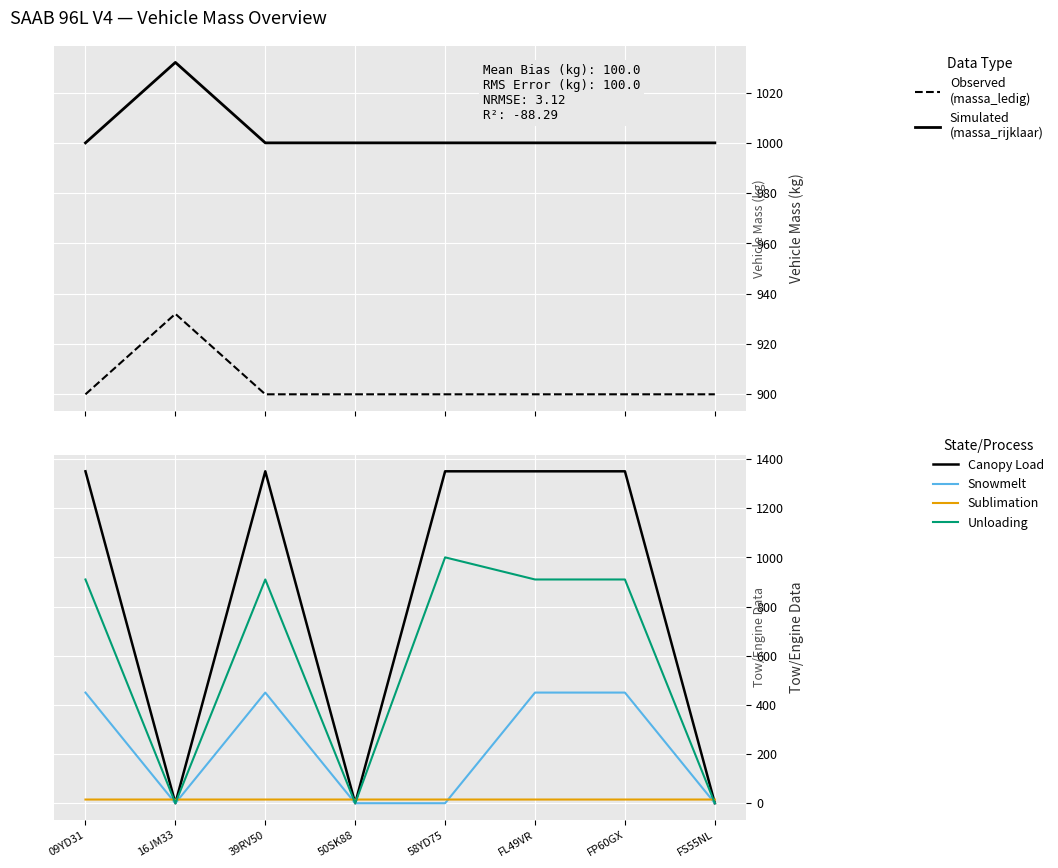

What is the sum of the Unloading (maximum_trekken_geremd) values at 09YD31 and FP60GX?

1820.0